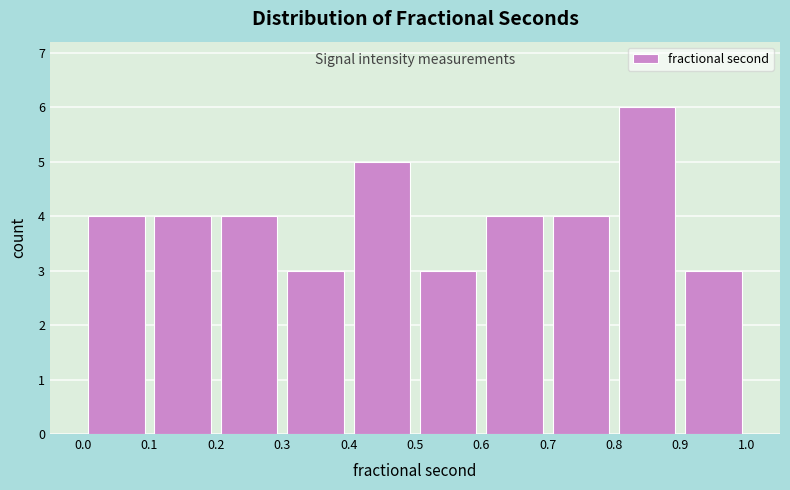

Over which range of the x-axis is the bar tallest?

0.8 to 0.9